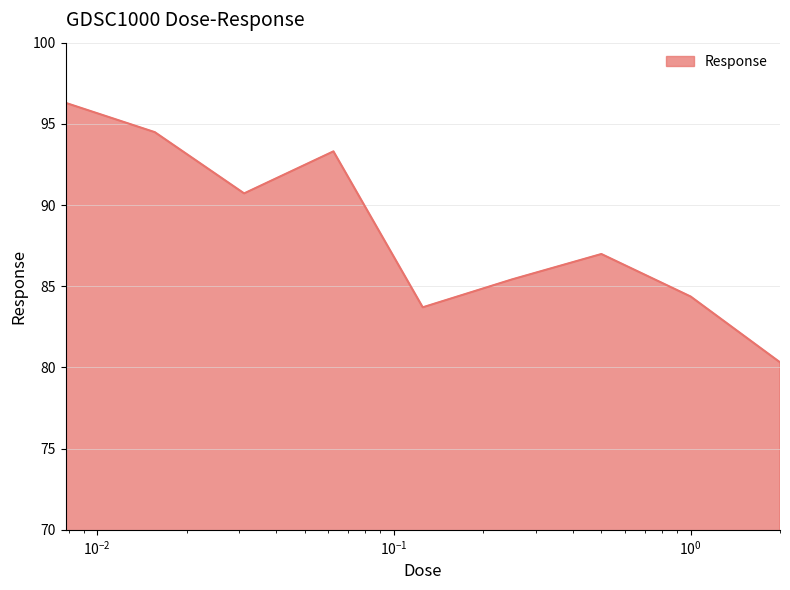

What is the smallest value displayed?

80.3